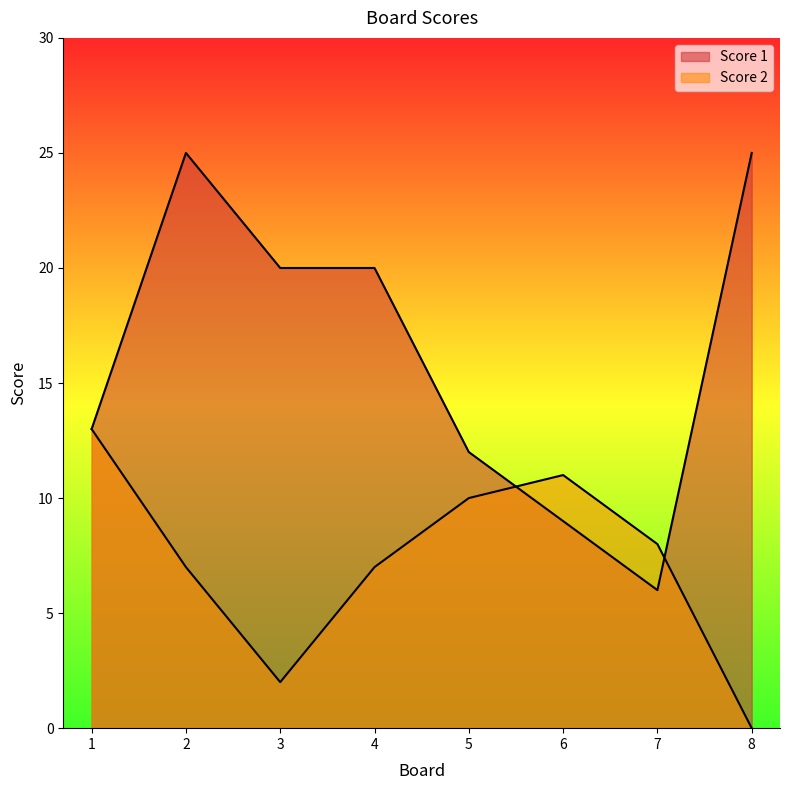

List the labels in order of Score 1 value, smallest first.

7, 6, 5, 1, 3, 4, 2, 8